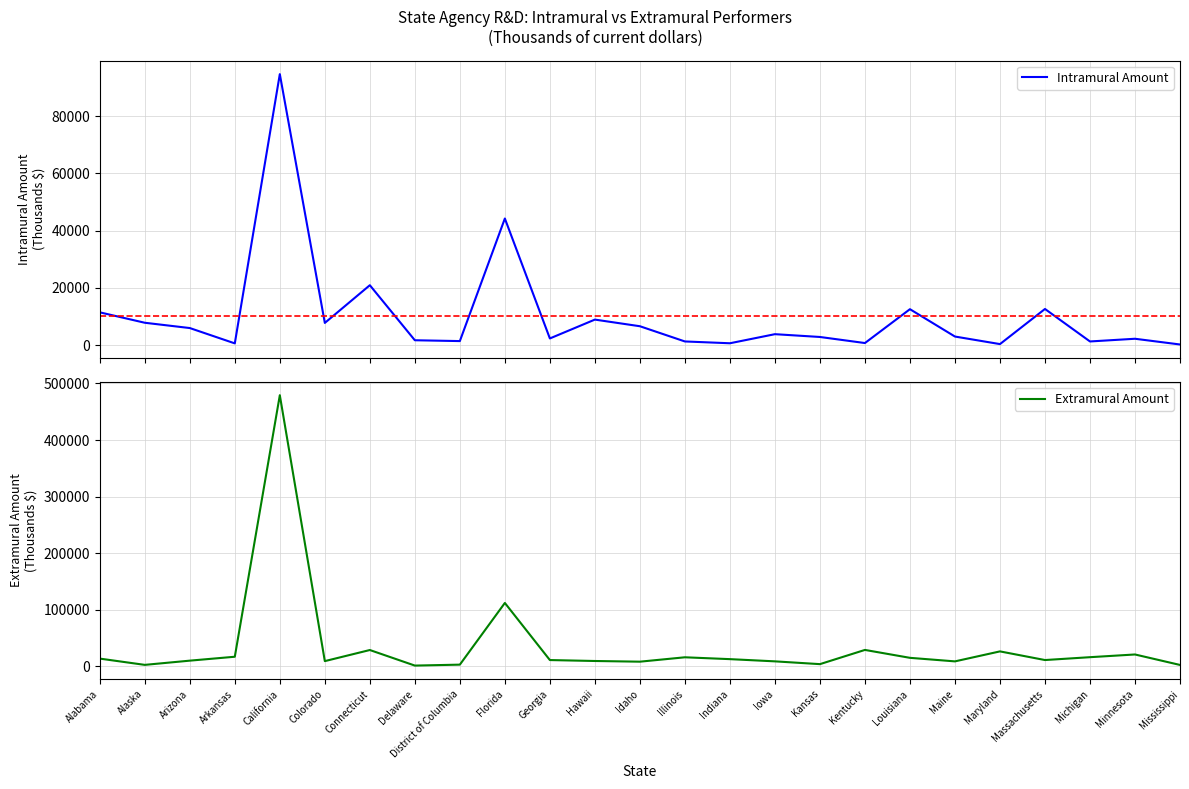

What is the total value across all series at Connecticut?

49460